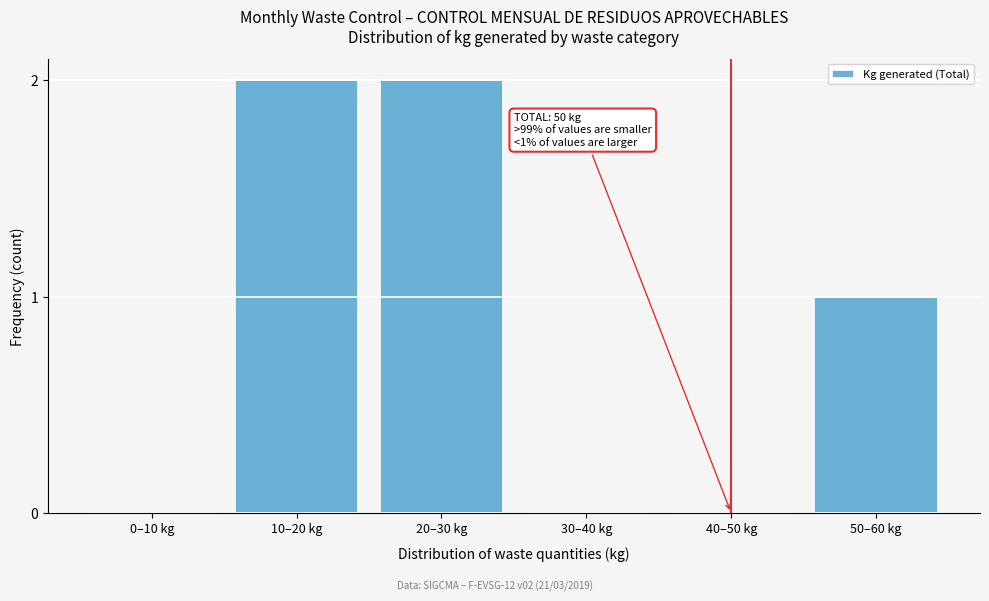

Reading left to right, list all the values displayed in this chart.

0–10 kg=0	10–20 kg=2	20–30 kg=2	30–40 kg=0	40–50 kg=0	50–60 kg=1